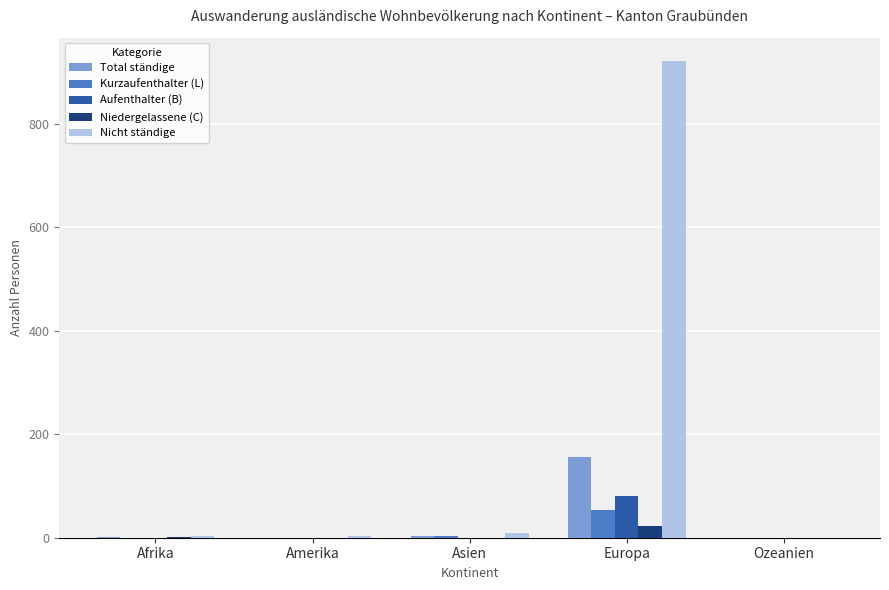

Is it true that Niedergelassene (C) equals 22 at Europa?

True